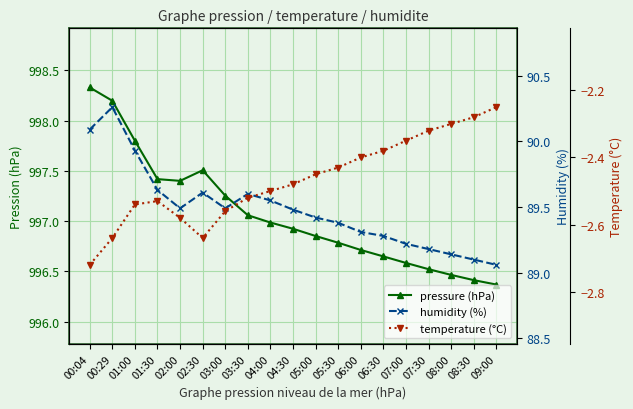

Which has a higher value, 01:00 or 04:00?

01:00